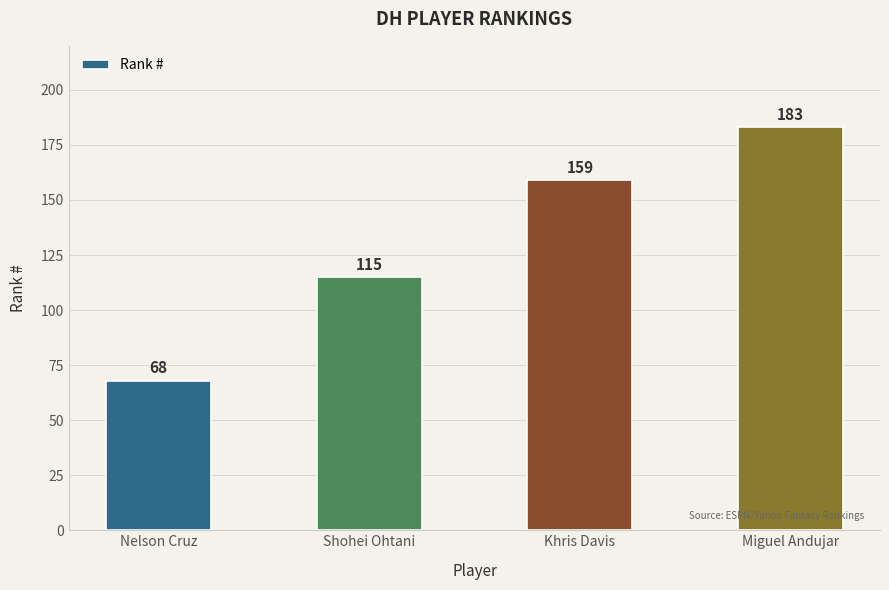

Which category has the lowest value across all series?

Nelson Cruz